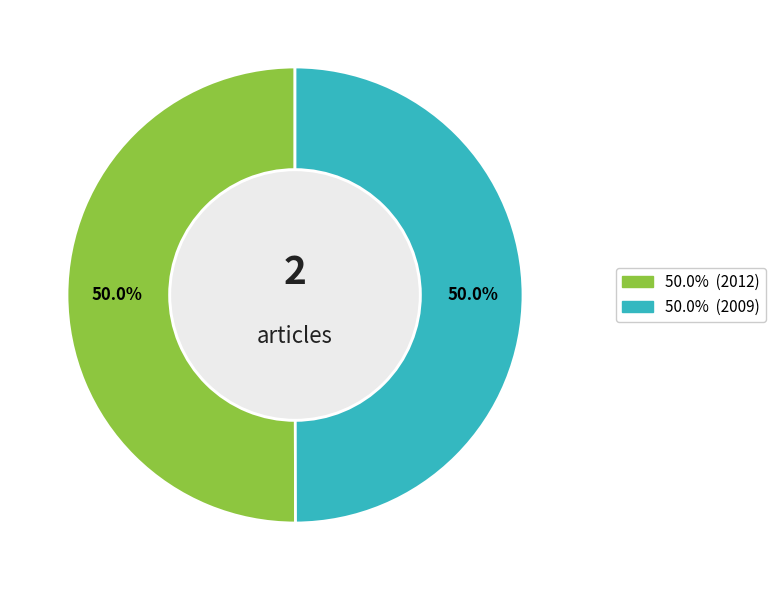

How many slices are in this pie chart?

2